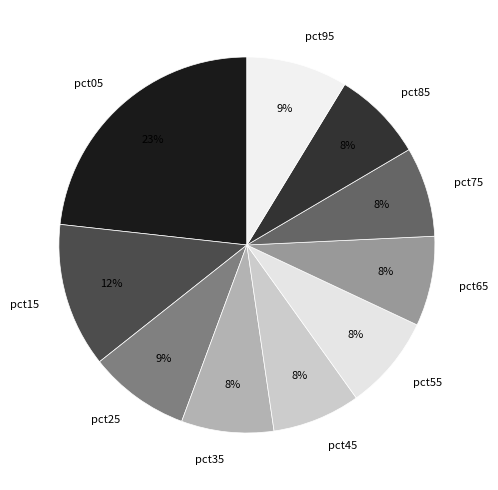

True or false: pct35 accounts for 8% of the total.

True